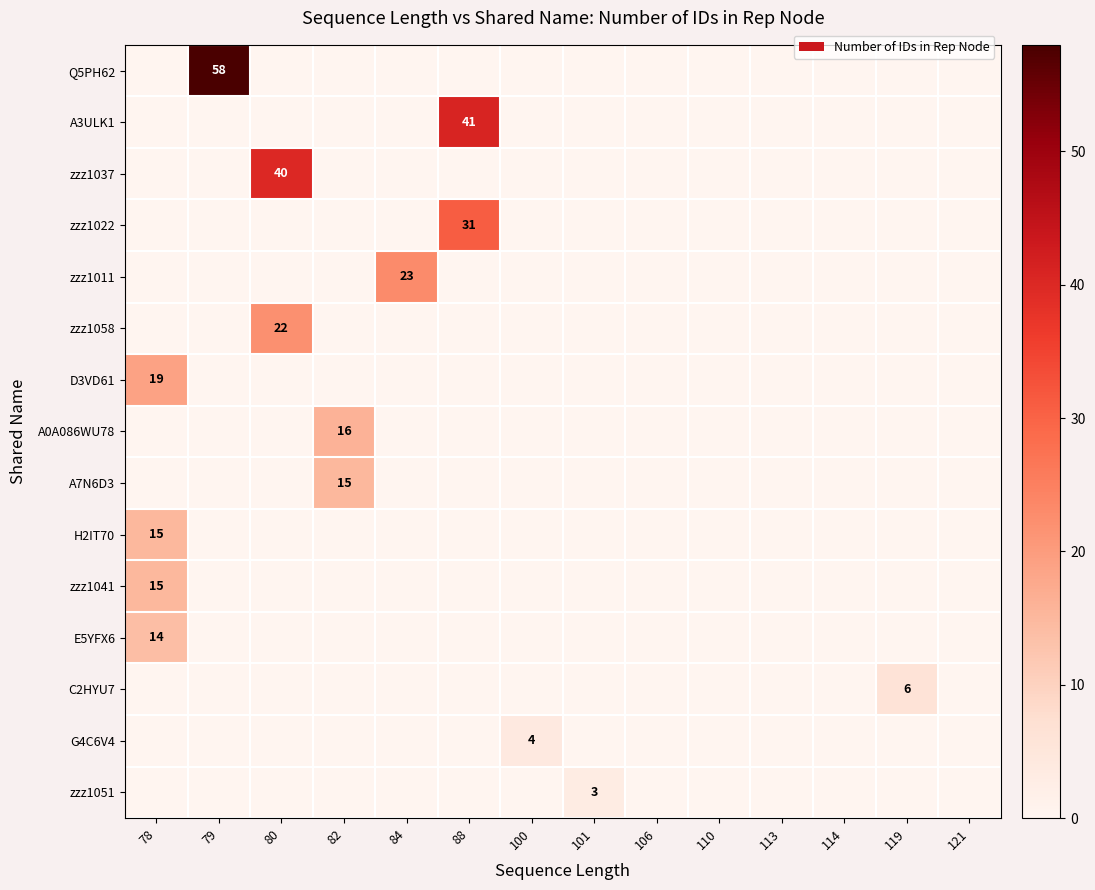

The value of zzz1011 at 79 is -8. True or false?

False